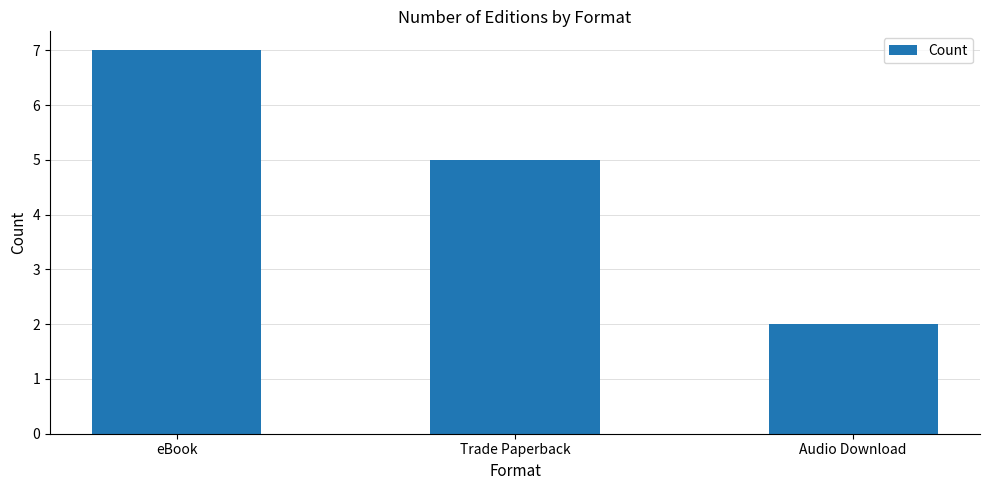

What is the sum of the values at Audio Download and eBook?

9